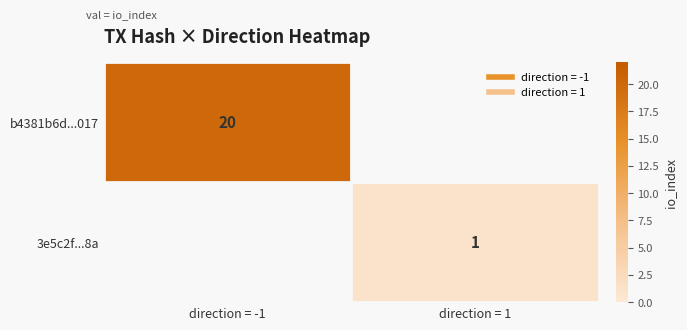

Which label corresponds to the smallest value in the chart?

direction = 1